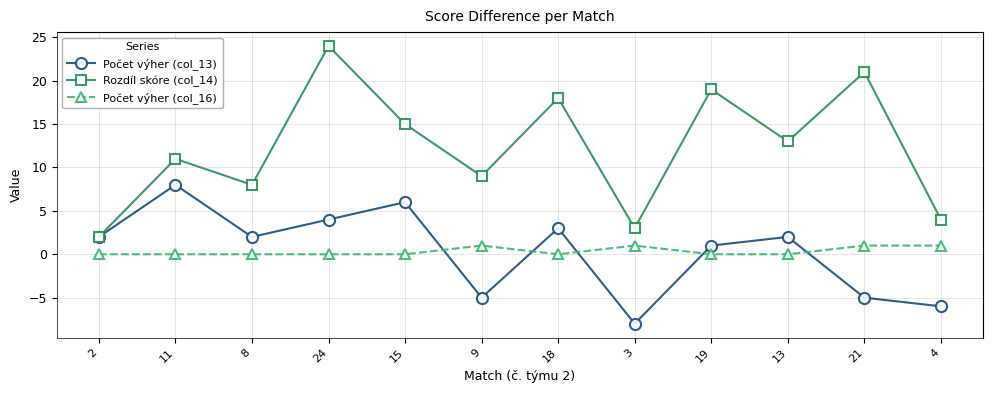

Does the chart display data point markers on the line(s)?

Yes